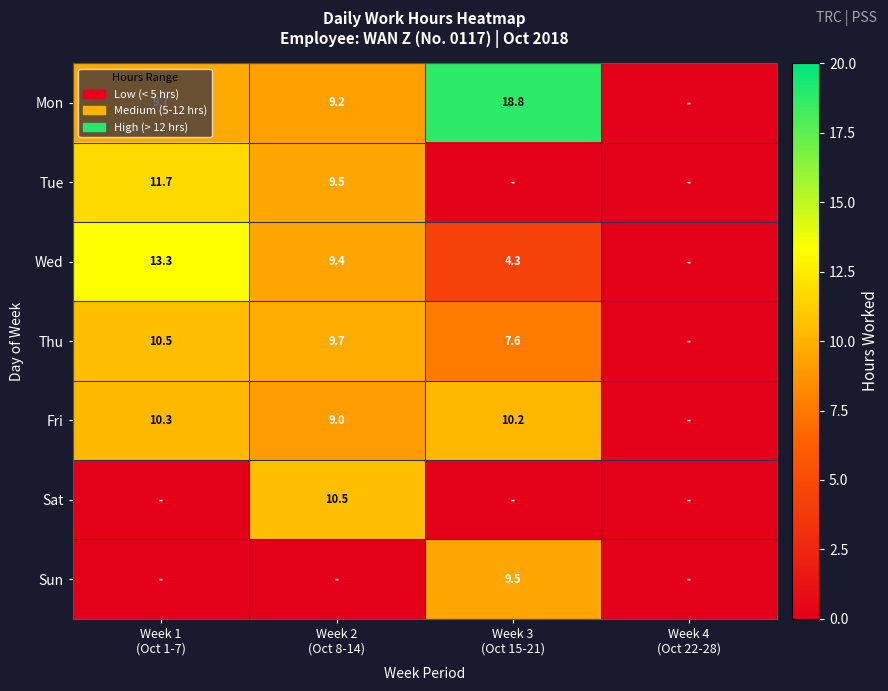

At how many categories does at least one series exceed 3?

3